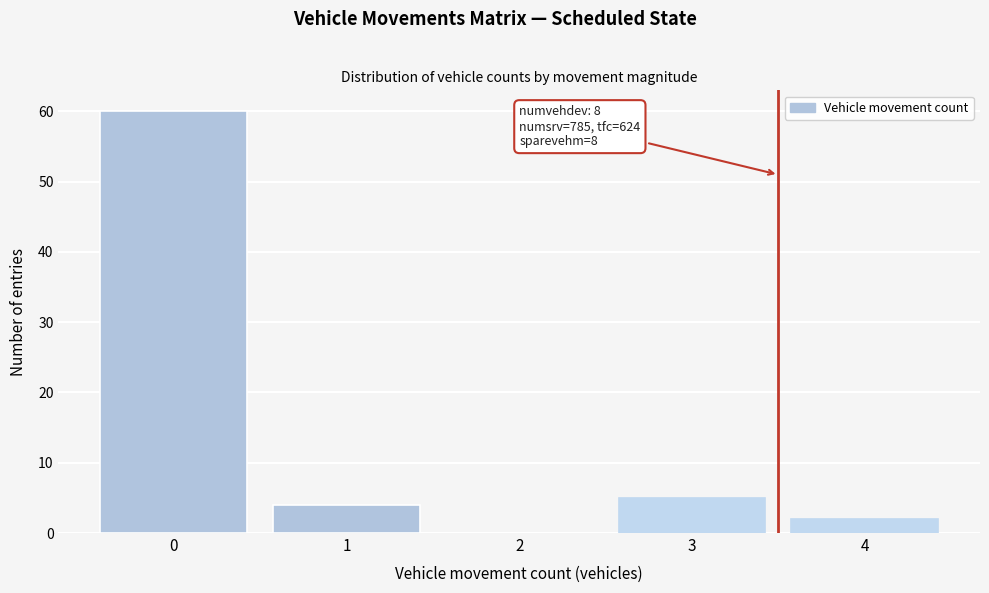

Reading right to left, list all the values displayed in this chart.

4=2	3=5	2=0	1=4	0=60